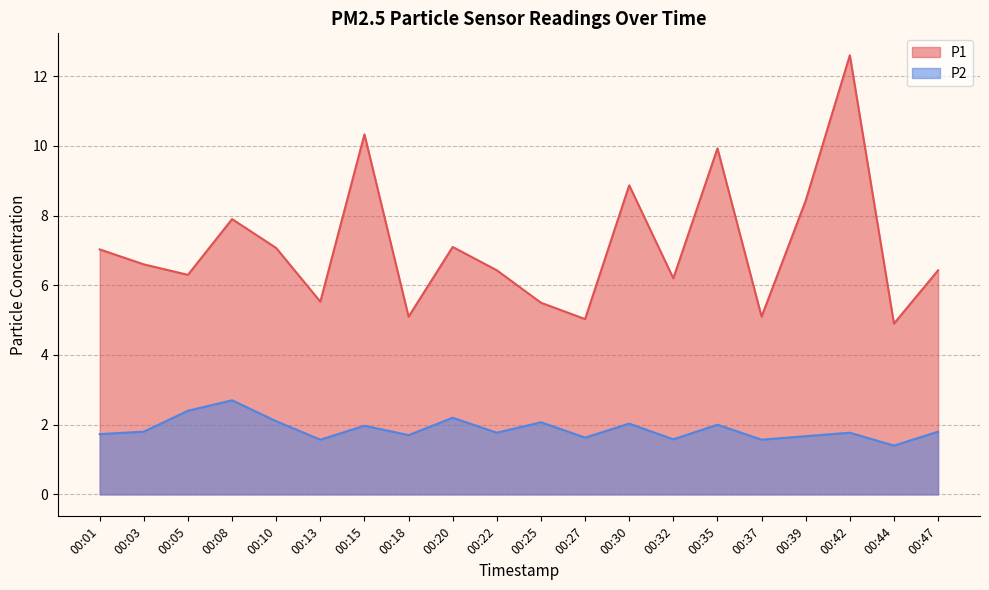

Reading left to right, list all the values displayed in this chart.

P1: 00:01=7.0	00:03=6.6	00:05=6.3	00:08=7.9	00:10=7.1	00:13=5.5	00:15=10.3	00:18=5.1	00:20=7.1	00:22=6.4	00:25=5.5	00:27=5.0	00:30=8.9	00:32=6.2	00:35=9.9	00:37=5.1	00:39=8.4	00:42=12.6	00:44=4.9	00:47=6.4
P2: 00:01=1.7	00:03=1.8	00:05=2.4	00:08=2.7	00:10=2.1	00:13=1.6	00:15=2.0	00:18=1.7	00:20=2.2	00:22=1.8	00:25=2.1	00:27=1.6	00:30=2.0	00:32=1.6	00:35=2.0	00:37=1.6	00:39=1.7	00:42=1.8	00:44=1.4	00:47=1.8